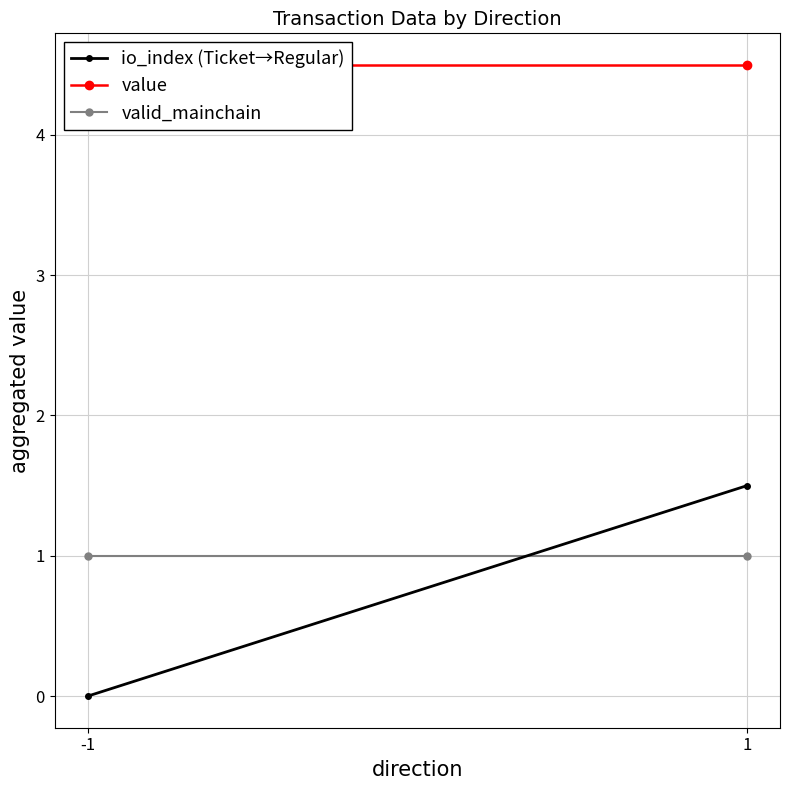

The value of value at 1 is 4.5. True or false?

True